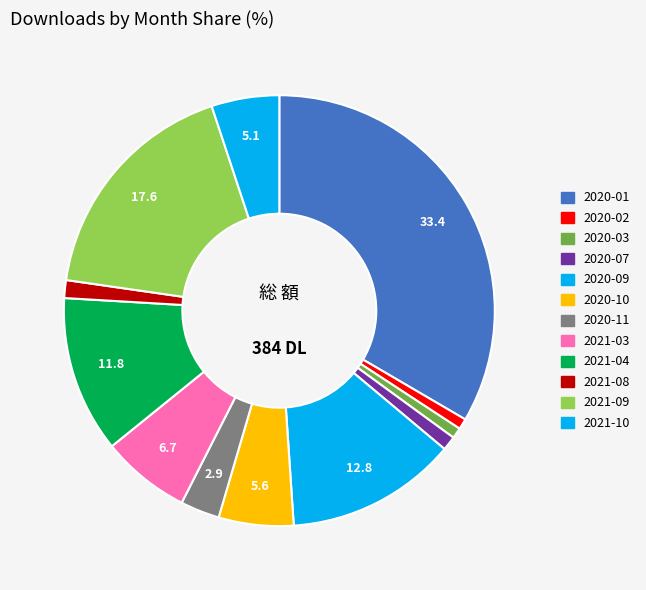

Rank the categories by value from highest to lowest.

2020-01, 2021-09, 2020-09, 2021-04, 2021-03, 2020-10, 2021-10, 2020-11, 2021-08, 2020-07, 2020-02, 2020-03